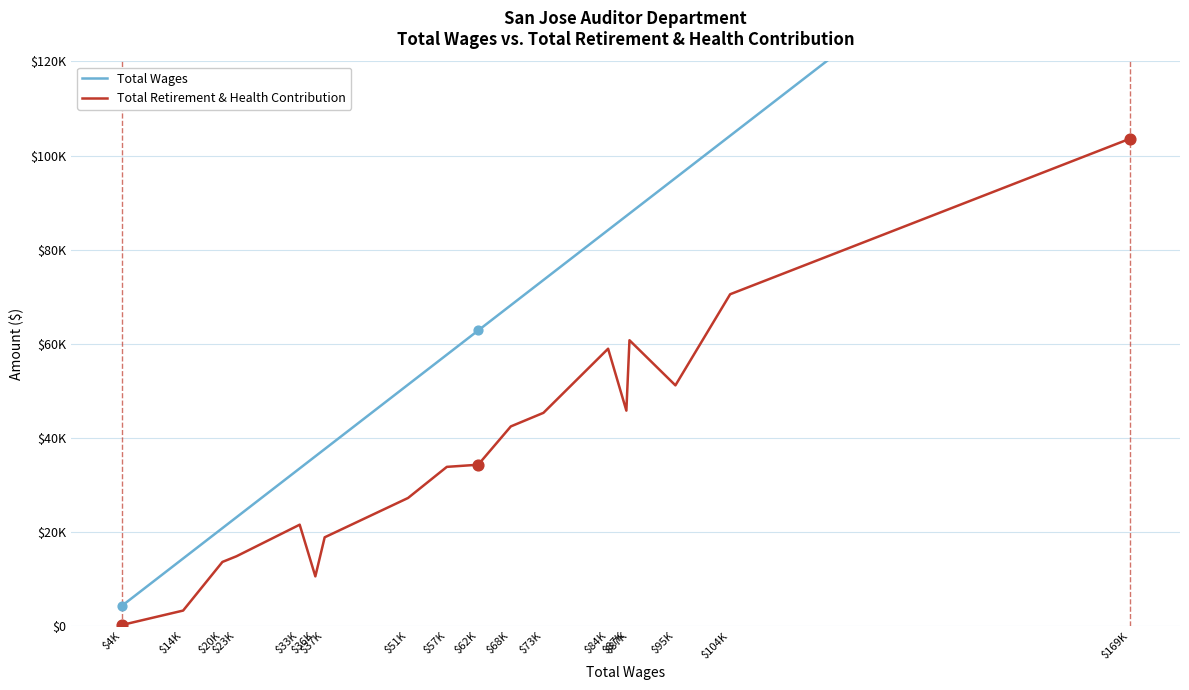

At how many categories does at least one series exceed 41628?

11